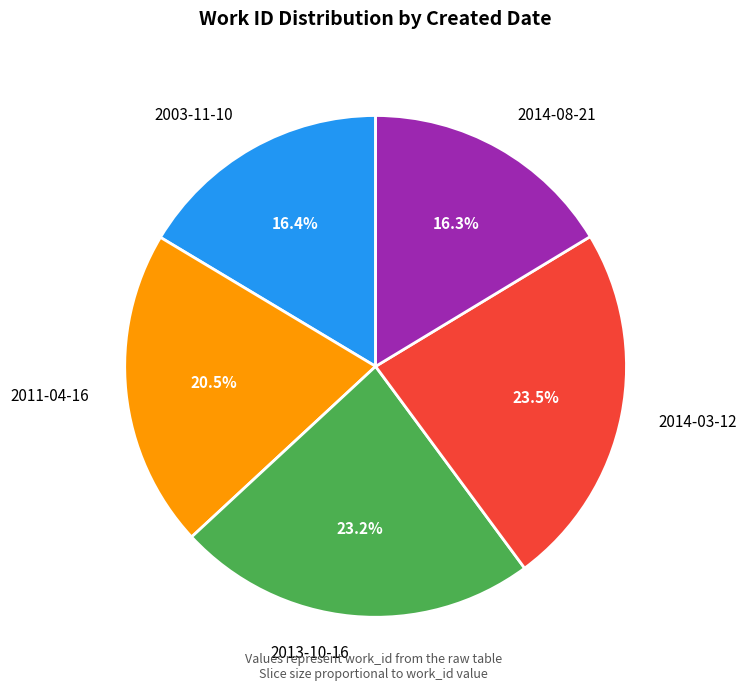

To the nearest percent, what is the difference between the 2003-11-10 and 2013-10-16 slice percentages?

7%